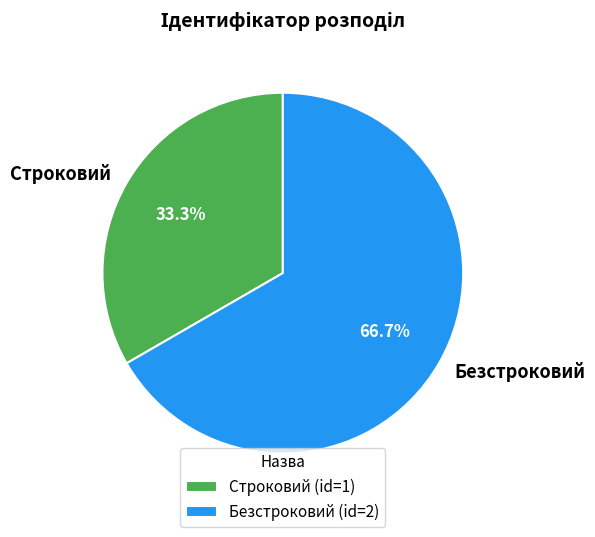

Does Строковий account for over 50% of the chart?

No